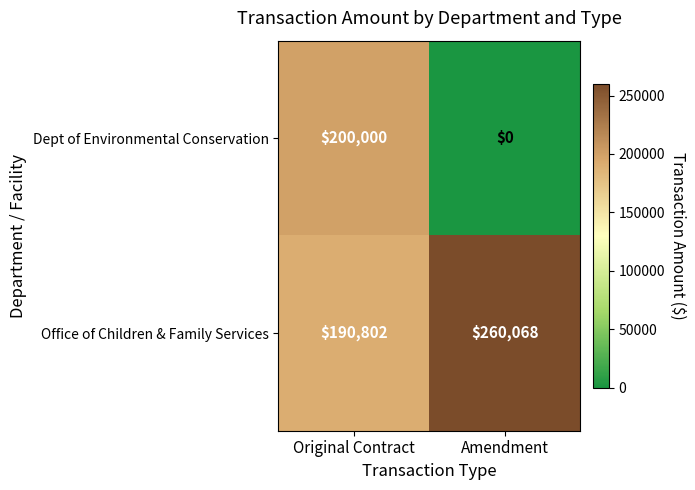

At which label is Office of Children & Family Services closest to 225435?

Original Contract